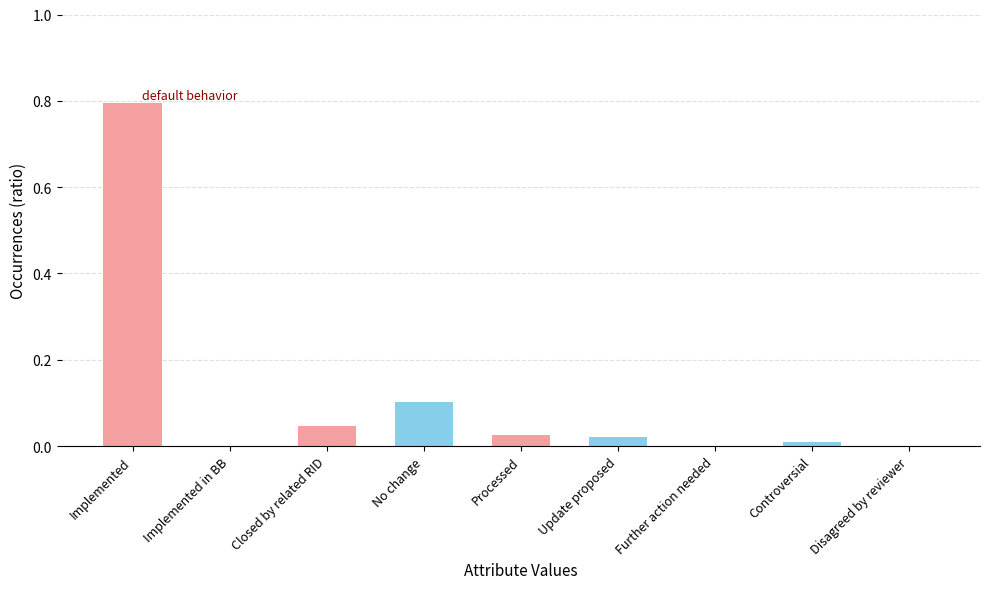

How many data points does each series have?

9